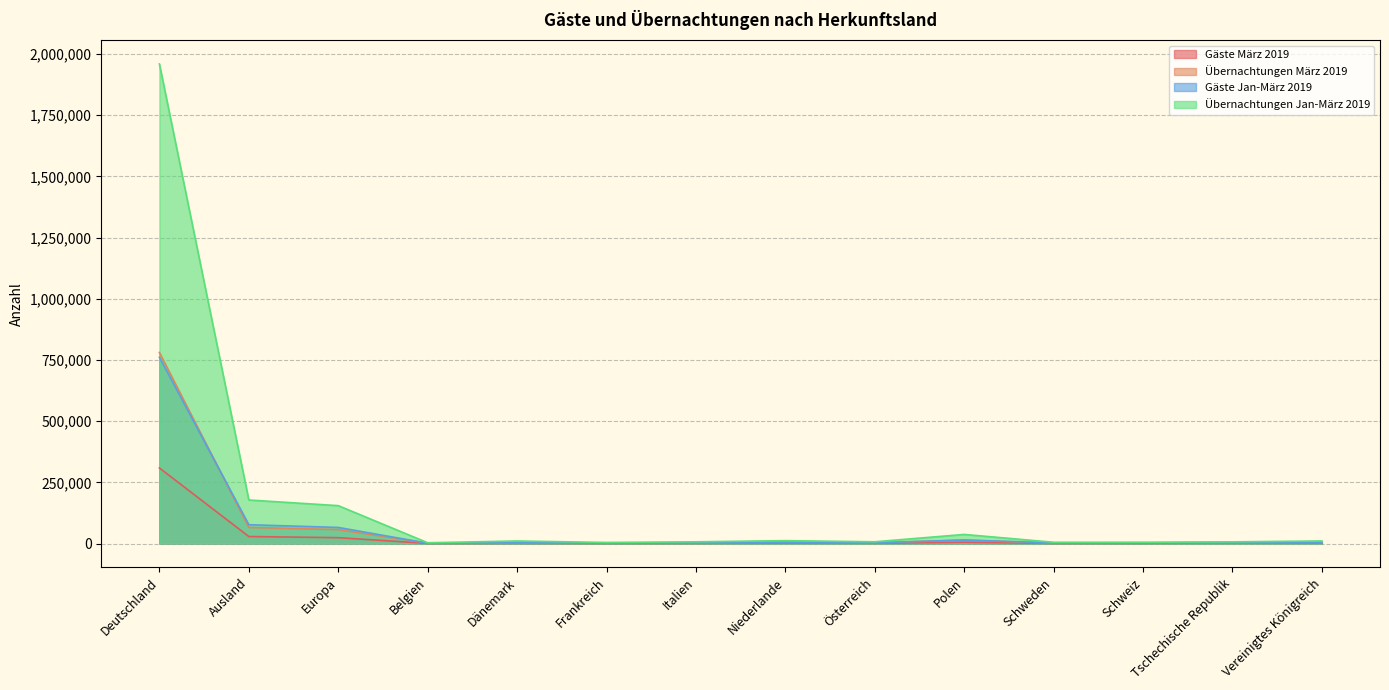

What is the sum of the Gäste Jan-März 2019 values at Italien and Niederlande?

8612